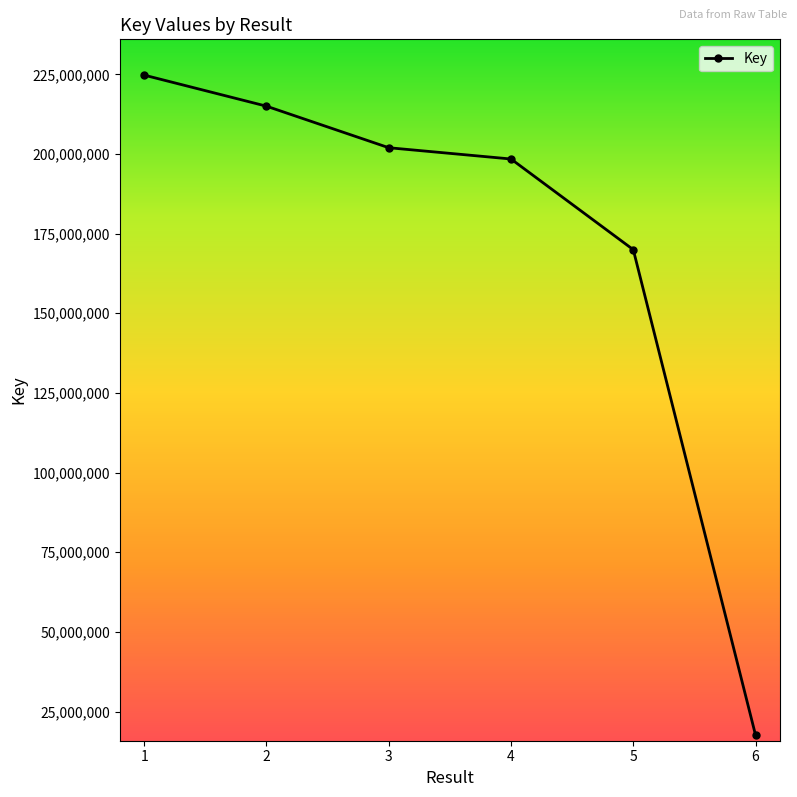

What is the sum of the values at 5 and 4?

368386934